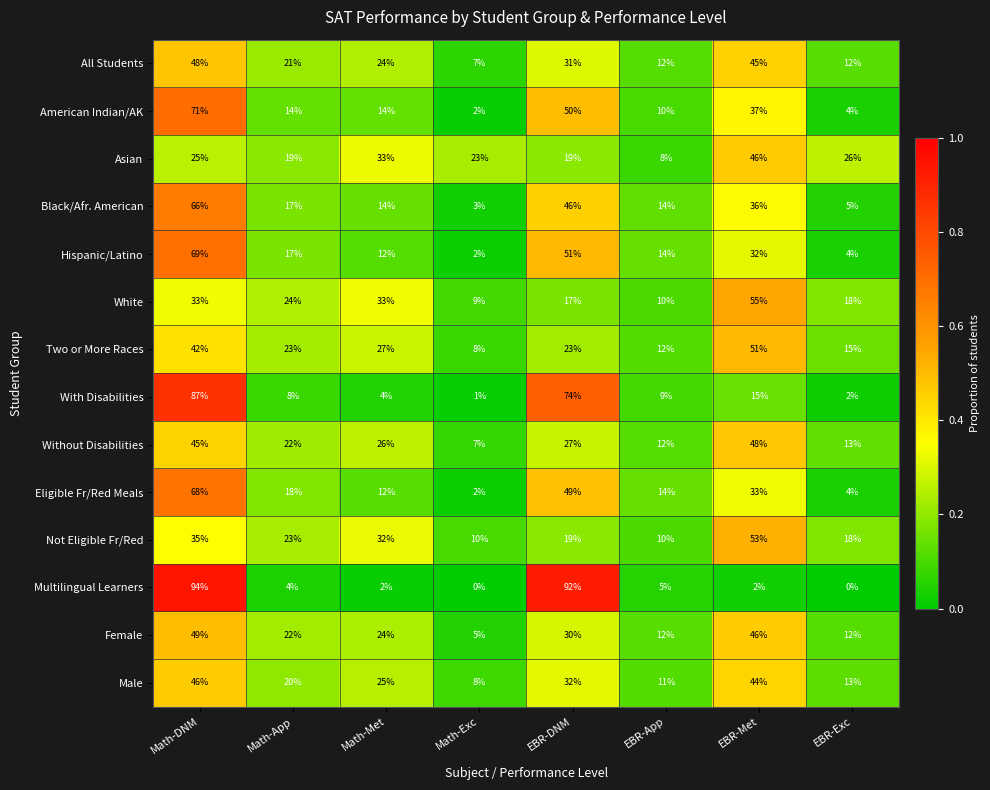

Between Math-Met and EBR-Exc, which series saw the biggest shift?

White